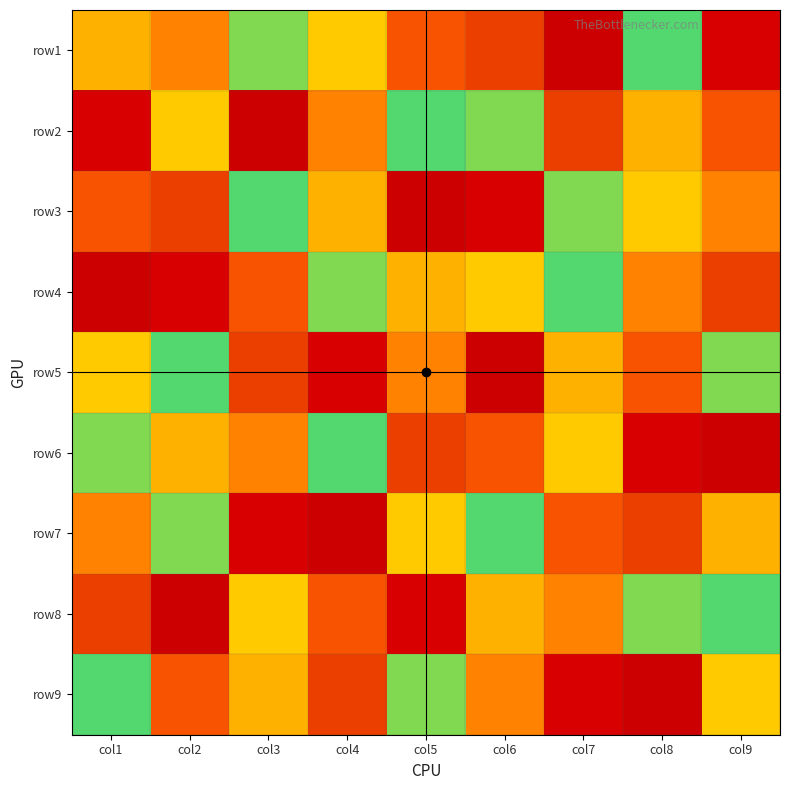

Which label corresponds to the largest value in the chart?

col9